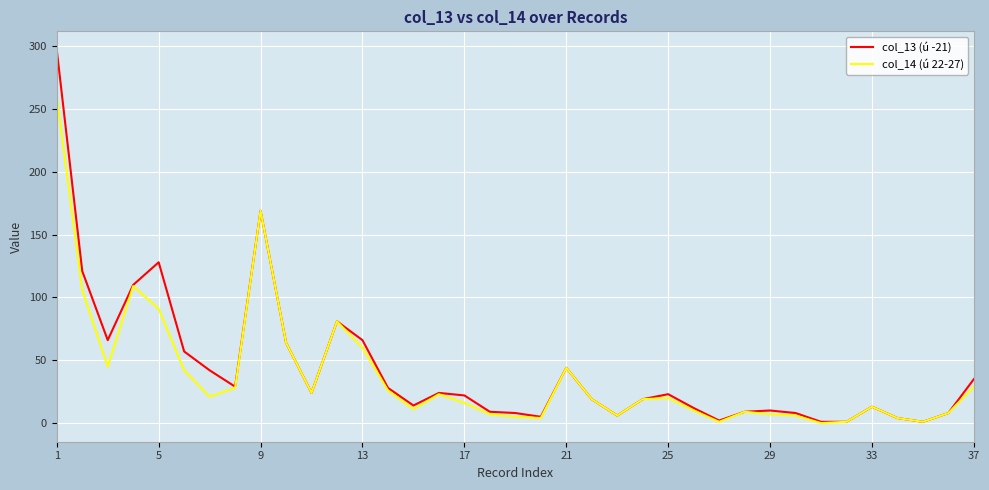

Which series has the largest range (max minus min)?

col_13 (ú -21)